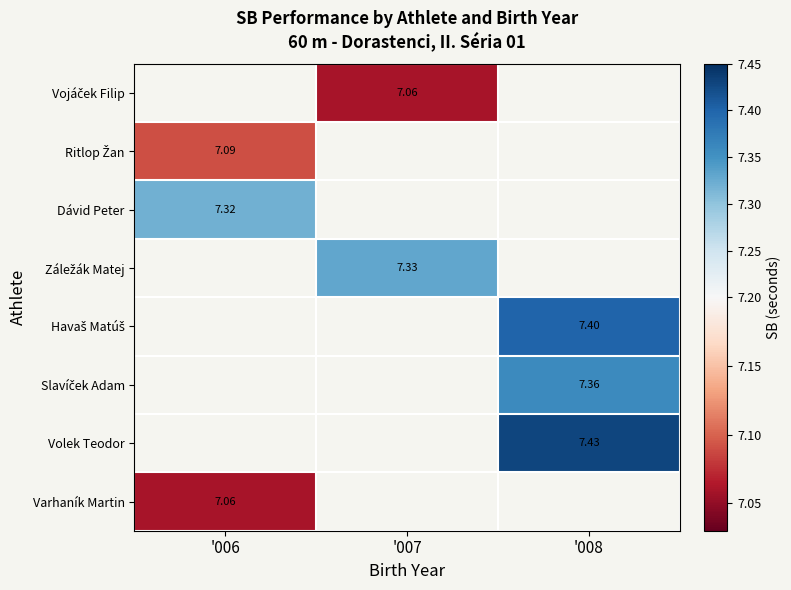

How many data points does each series have?

3